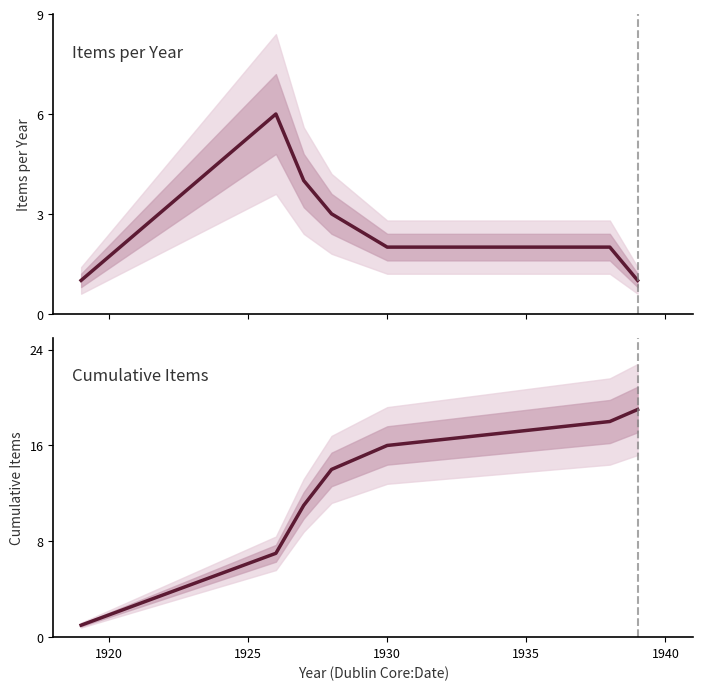

Between 1935 and 1925, which is larger?

1925